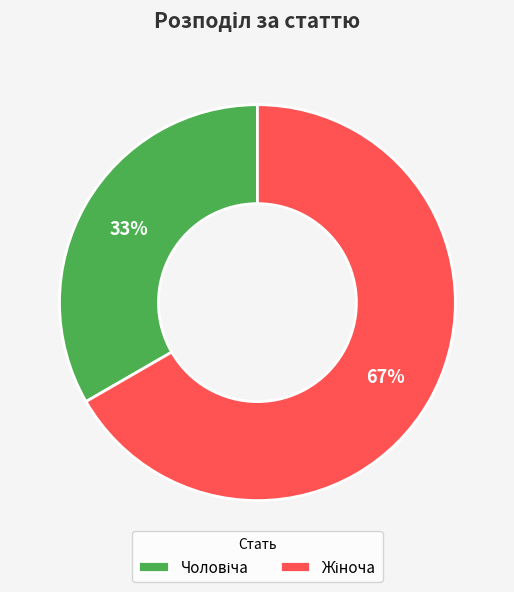

To the nearest percent, what portion does Чоловіча represent?

33%